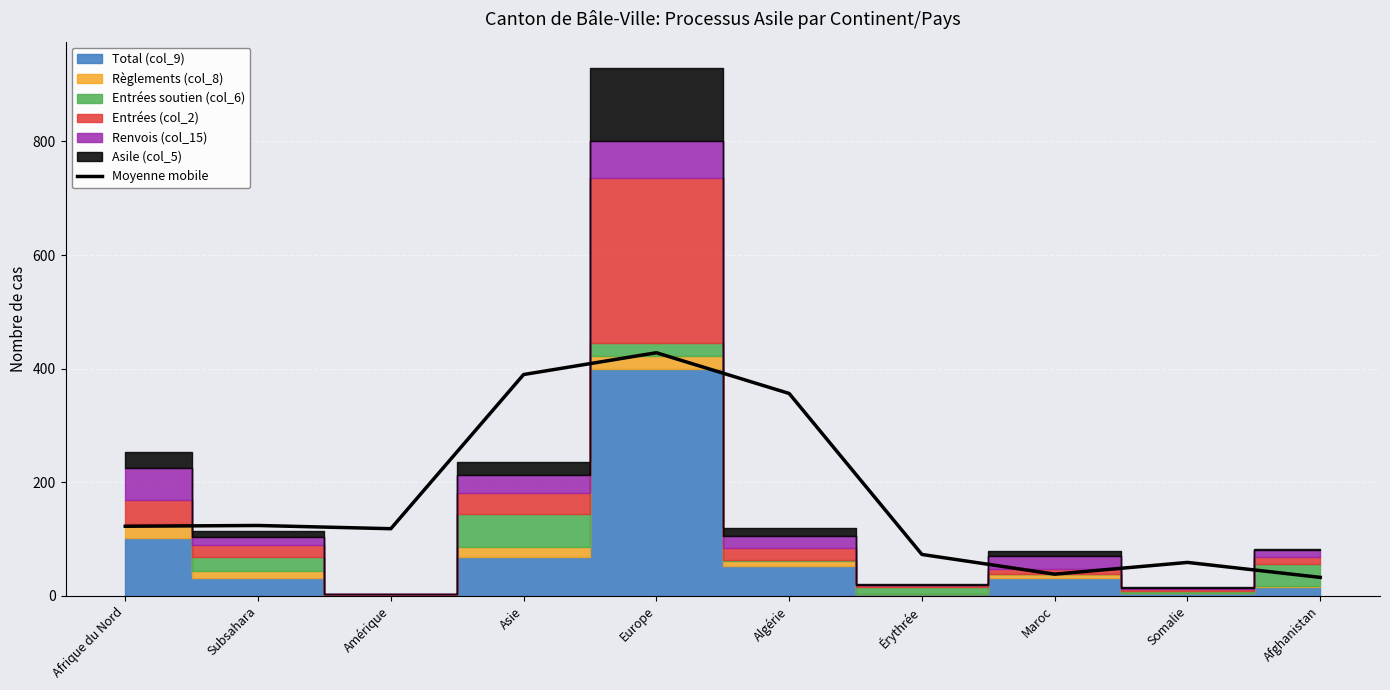

Reading left to right, transcribe all the data shown in this chart.

122.7	124.0	118.3	389.7	428.0	356.3	73.0	38.3	59.0	32.7